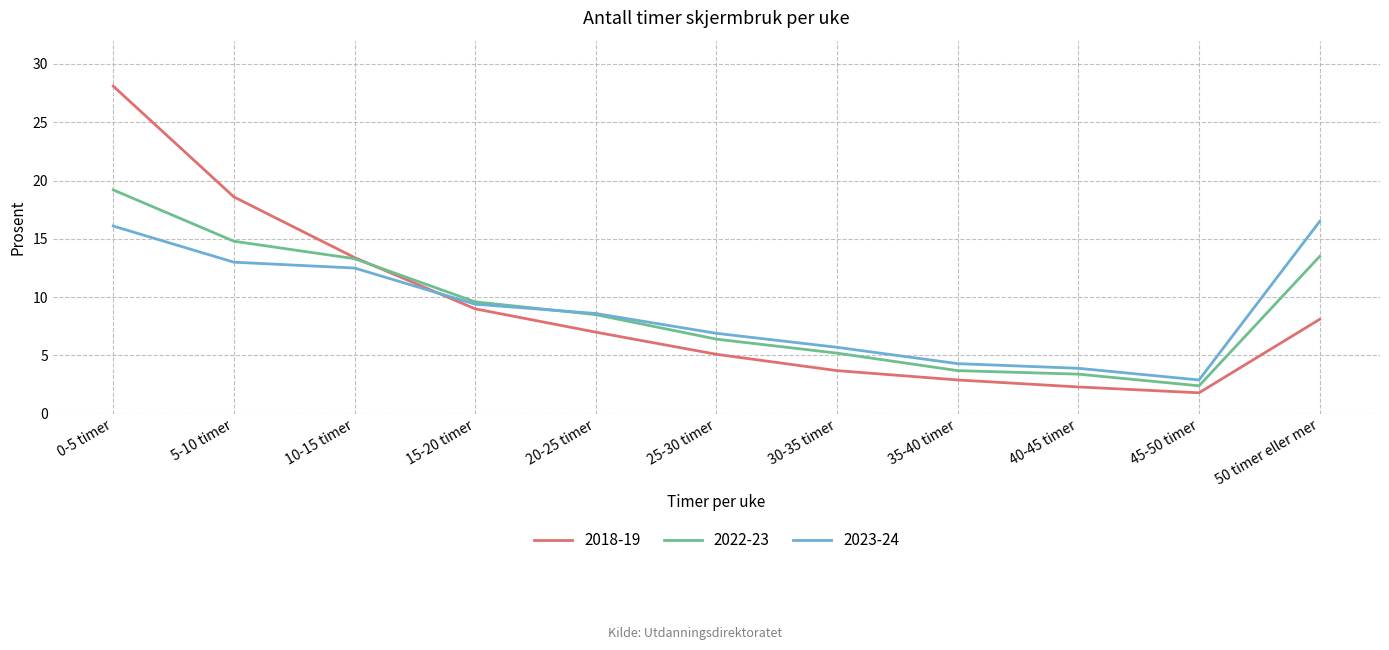

What position from the right is 35-40 timer?

4